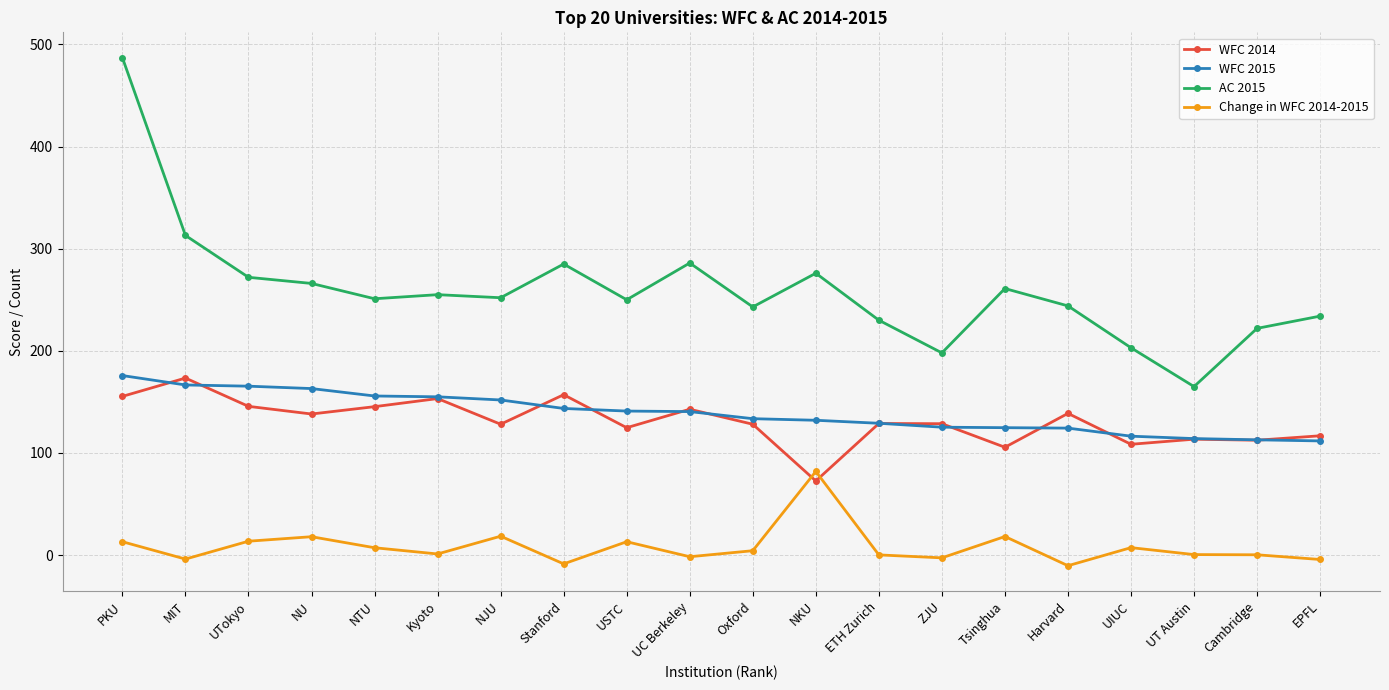

In Change in WFC 2014-2015, how many points are lower than both neighbors (excluding endpoints)?

6